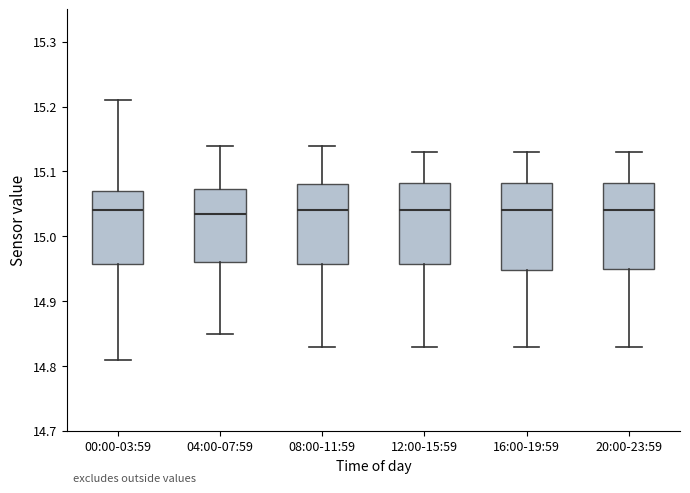

Reading left to right, transcribe this box plot: for each box, give where its median line is, the range the box spans, and where its two whiskers end, as read against the y-axis. The values are not printed on the chart, so give them approximately, as read against the axis.

00:00-03:59: median 15.04, box 14.96 to 15.07, whiskers 14.81 to 15.21
04:00-07:59: median 15.04, box 14.96 to 15.07, whiskers 14.85 to 15.14
08:00-11:59: median 15.04, box 14.96 to 15.08, whiskers 14.83 to 15.14
12:00-15:59: median 15.04, box 14.96 to 15.08, whiskers 14.83 to 15.13
16:00-19:59: median 15.04, box 14.95 to 15.08, whiskers 14.83 to 15.13
20:00-23:59: median 15.04, box 14.95 to 15.08, whiskers 14.83 to 15.13